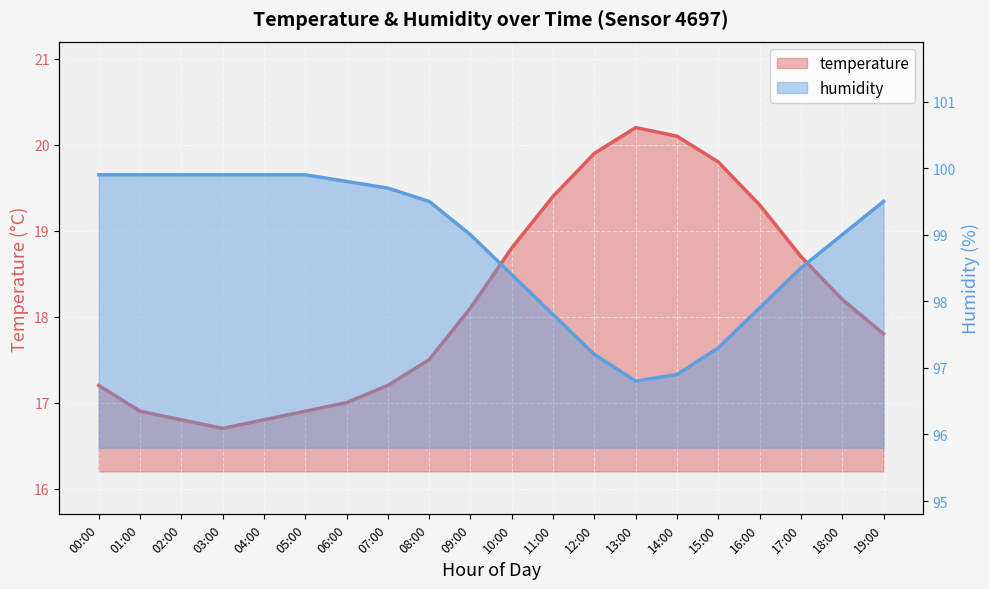

What is the lowest value of the temperature series?

16.7